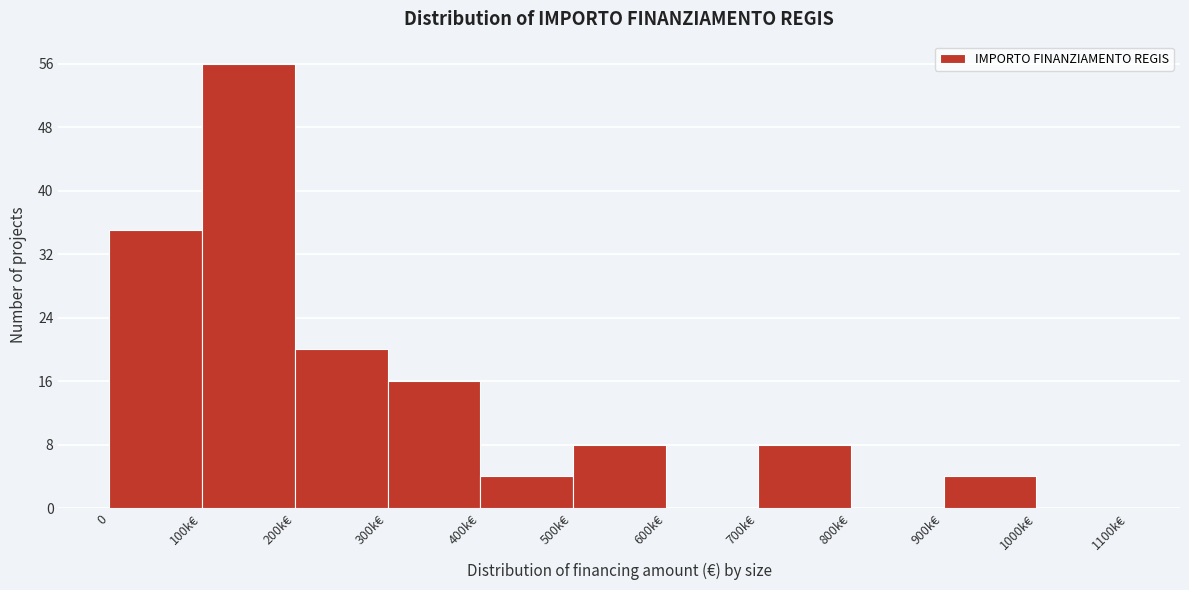

Reading left to right, list all the values displayed in this chart.

0=35	100k€=56	200k€=20	300k€=16	400k€=4	500k€=8	600k€=0	700k€=8	800k€=0	900k€=4	1000k€=0